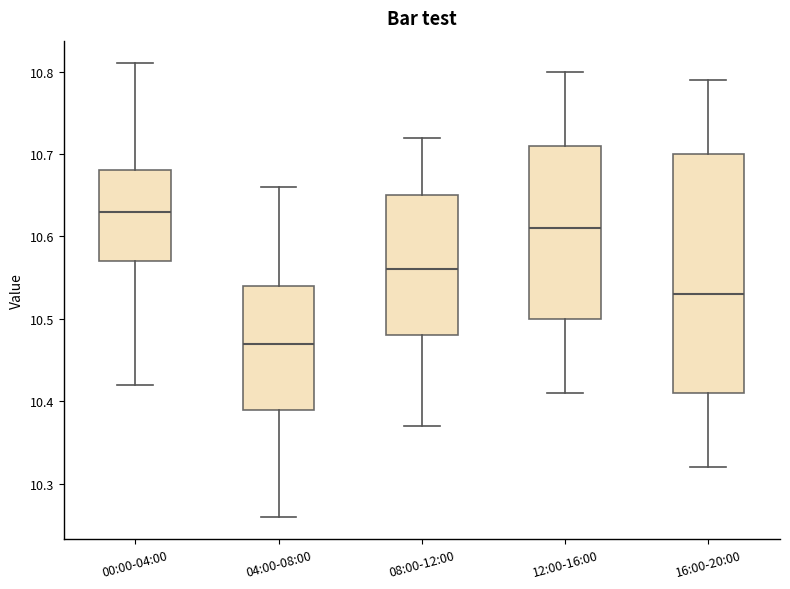

Comparing the boxes themselves (not the whiskers), which one is the tallest?

16:00-20:00